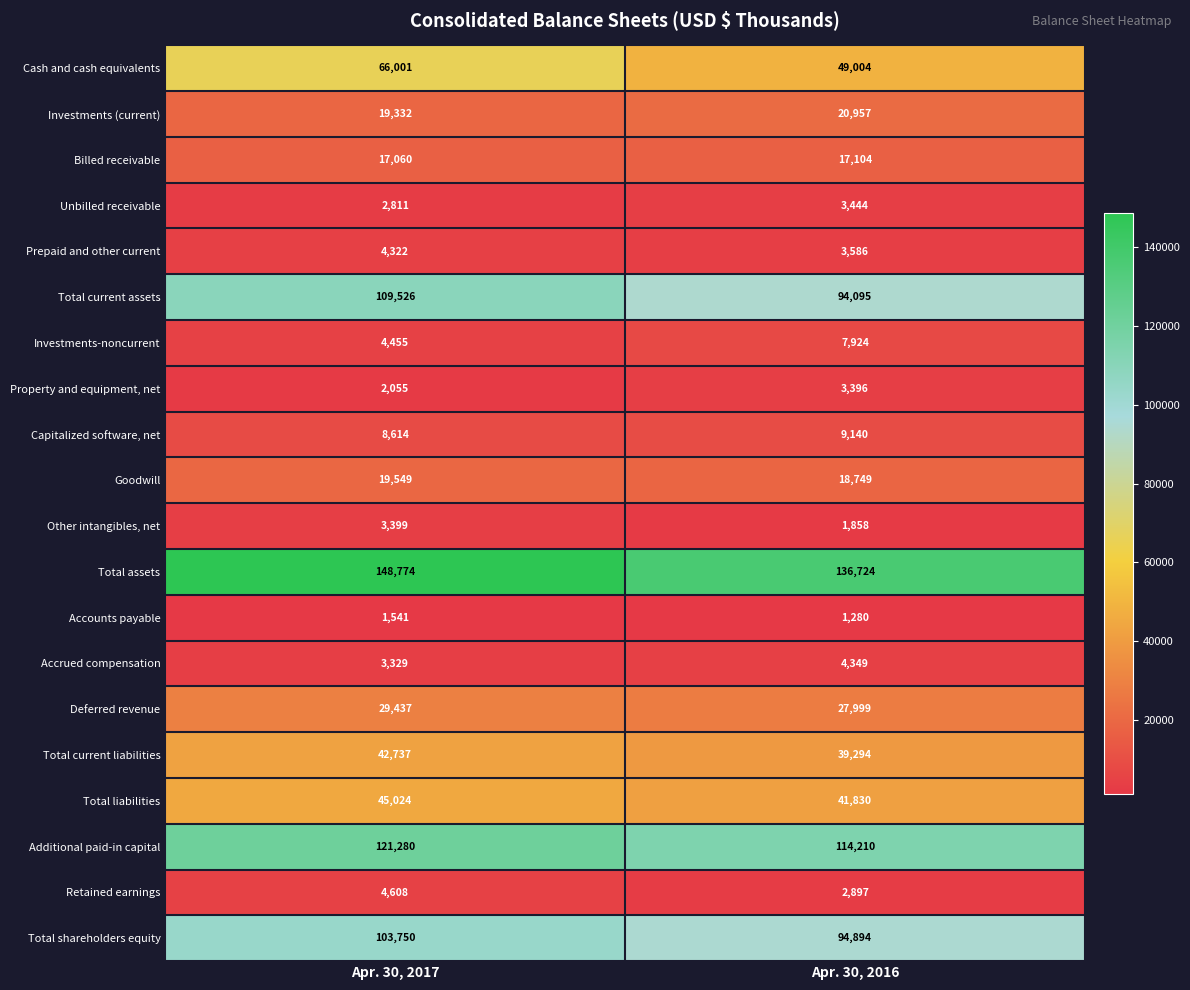

What is the difference between the maximum and minimum values in the Cash and cash equivalents series?

16997